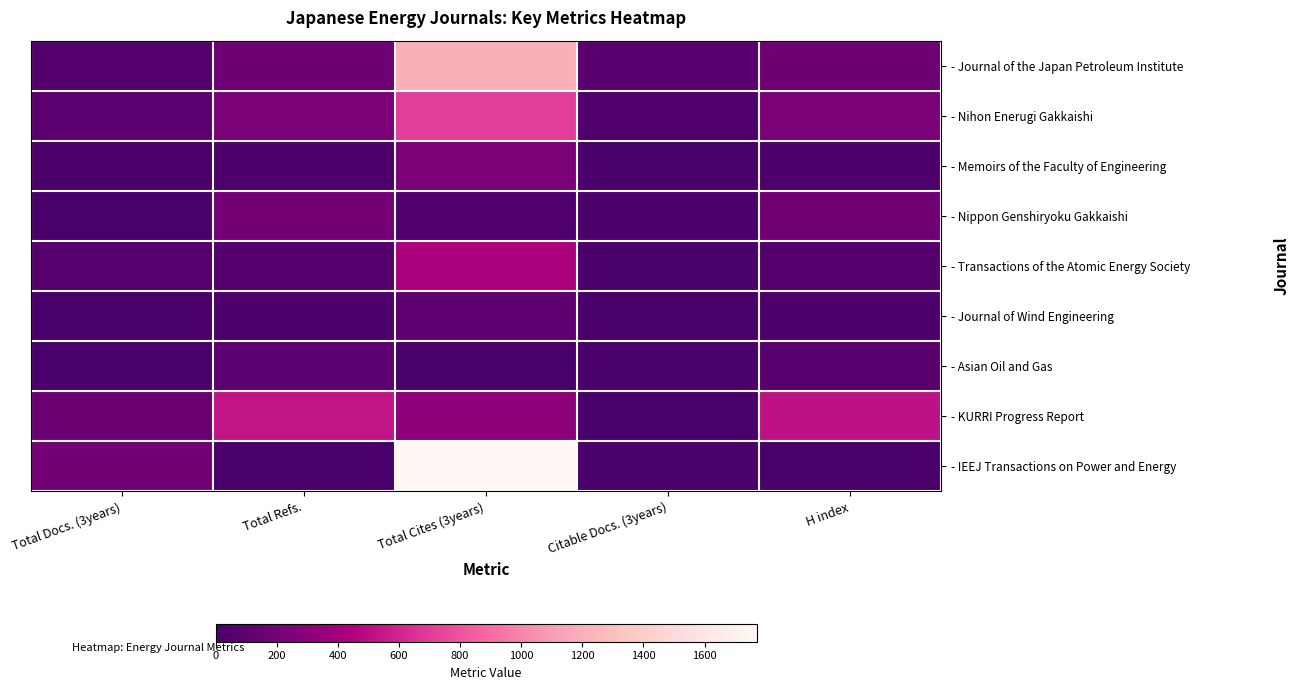

Which series has the largest total across all categories?

- IEEJ Transactions on Power and Energy